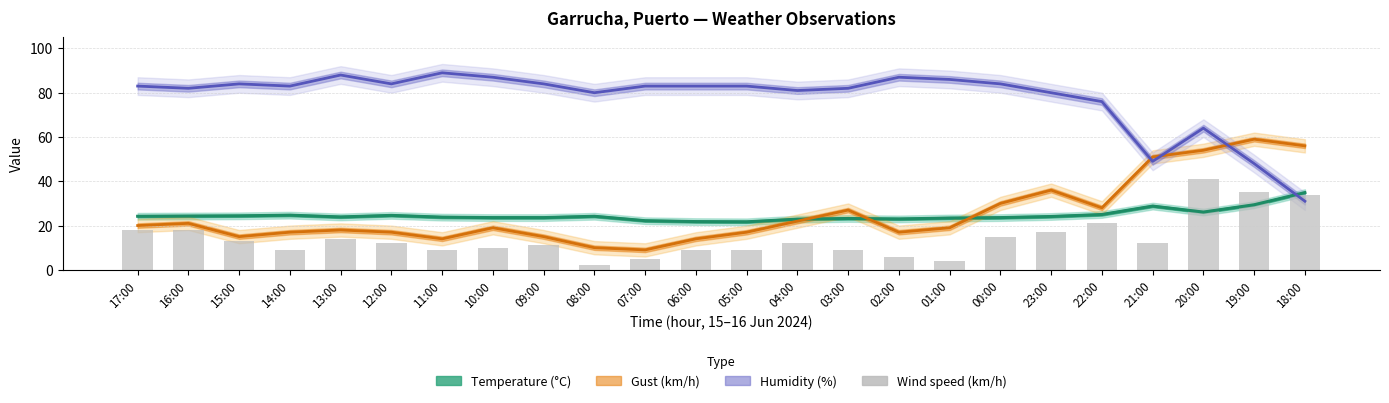

What is the difference between the Temperature (°C) values at 05:00 and 07:00?

0.5